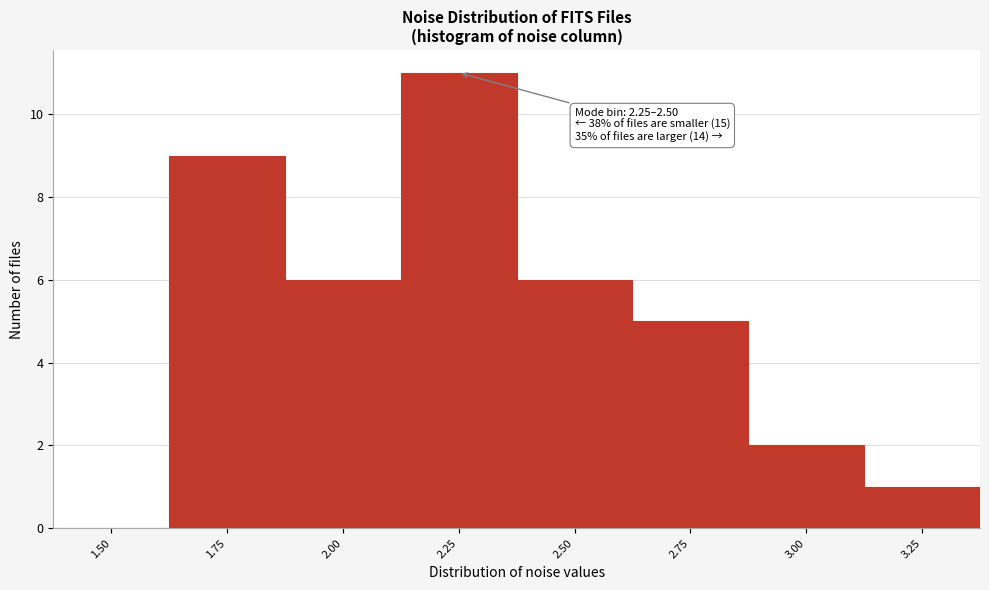

Reading right to left, what are all the values shown in this chart?

3.25=1	3.00=2	2.75=5	2.50=6	2.25=11	2.00=6	1.75=9	1.50=0